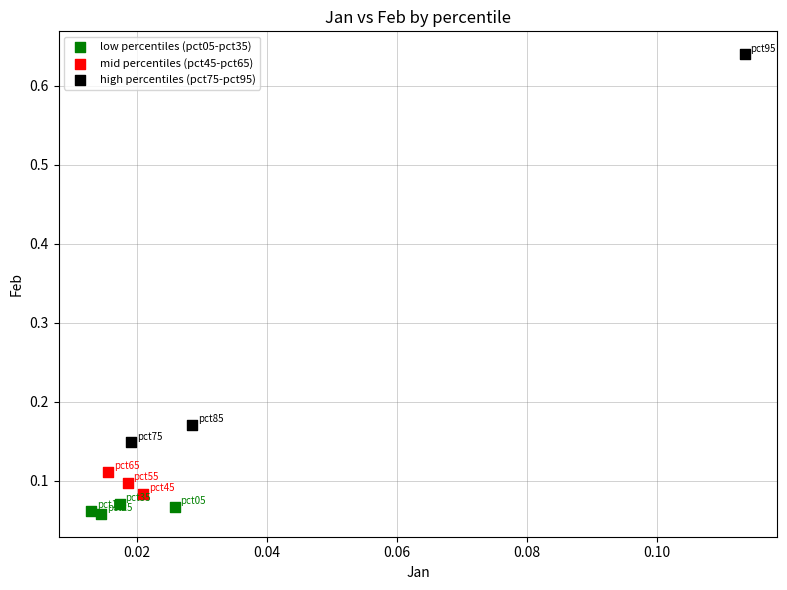

Which series contains the lowest Y value?

low percentiles (pct05-pct35)